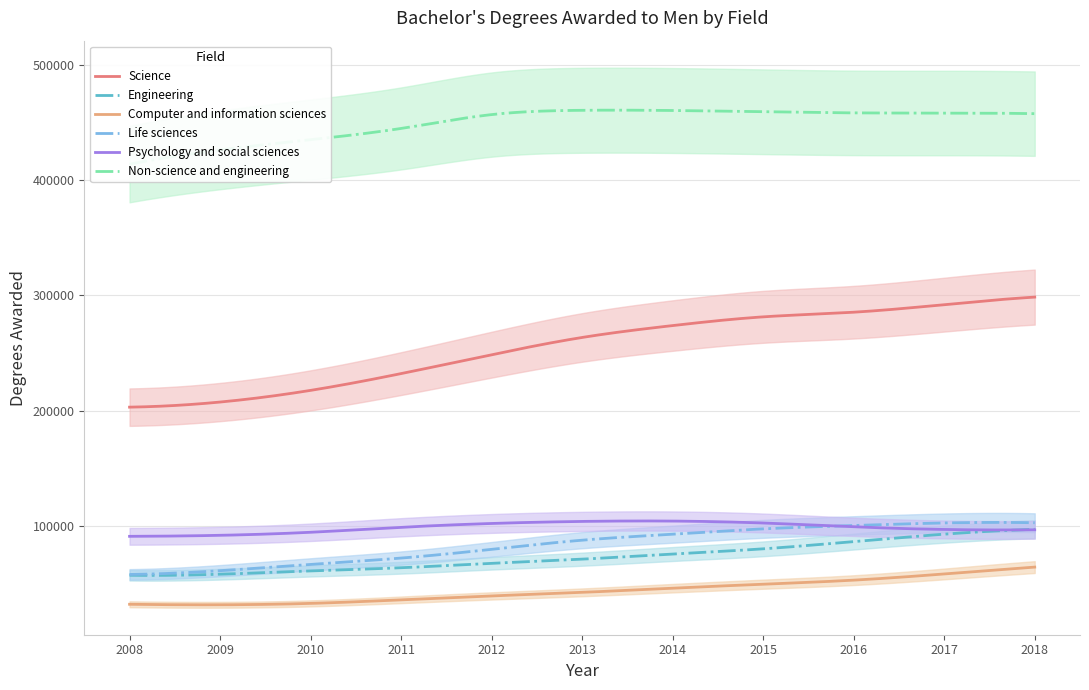

What is the minimum value for Computer and information sciences?

31582.0